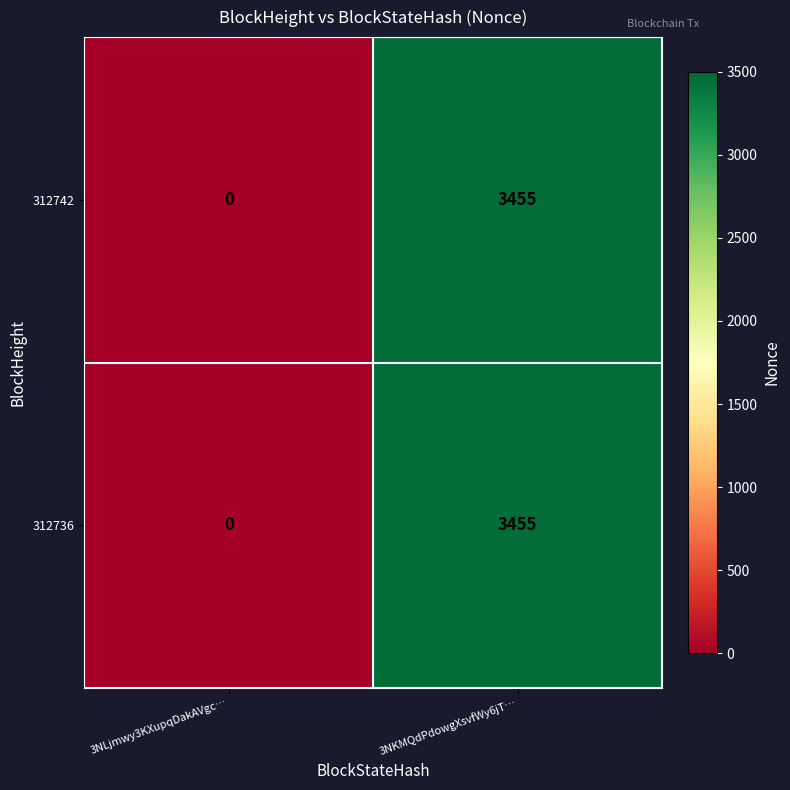

What is the total value across all series at 3NKMQdPdowgXsvfWy6jT…?

6910